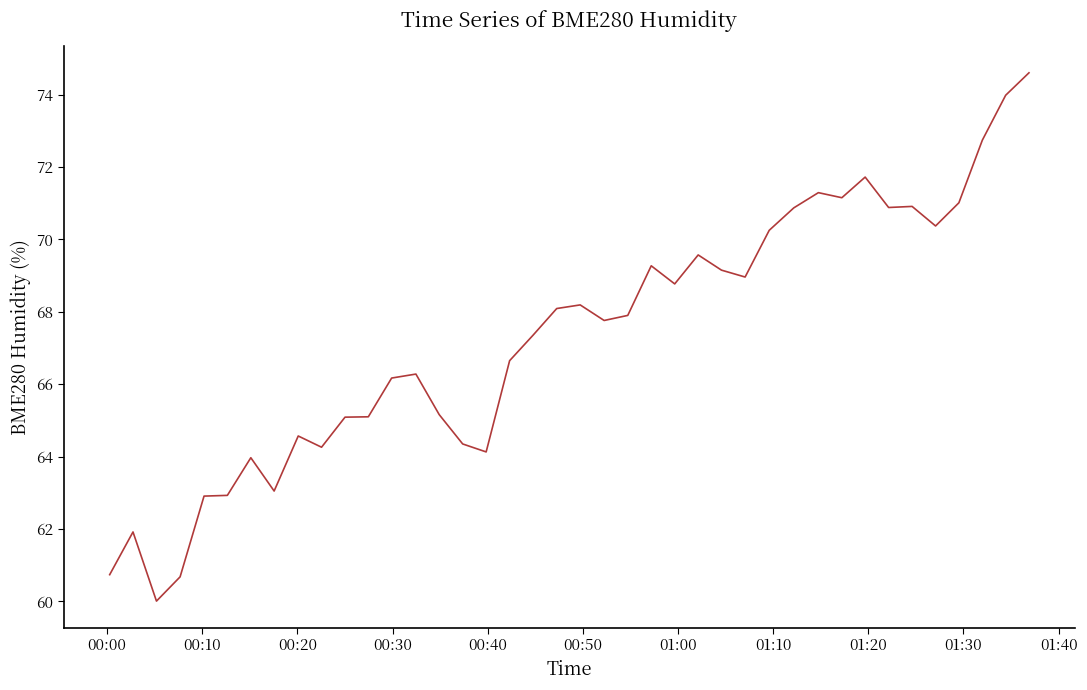

What is the maximum value shown in the chart?

74.6